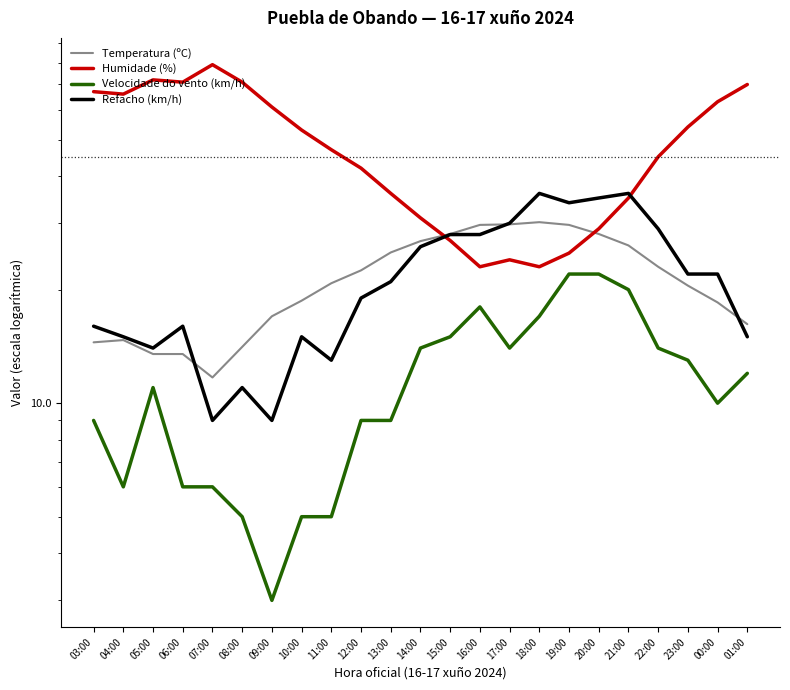

Between 03:00 and 18:00, which series saw the biggest shift?

Humidade (%)